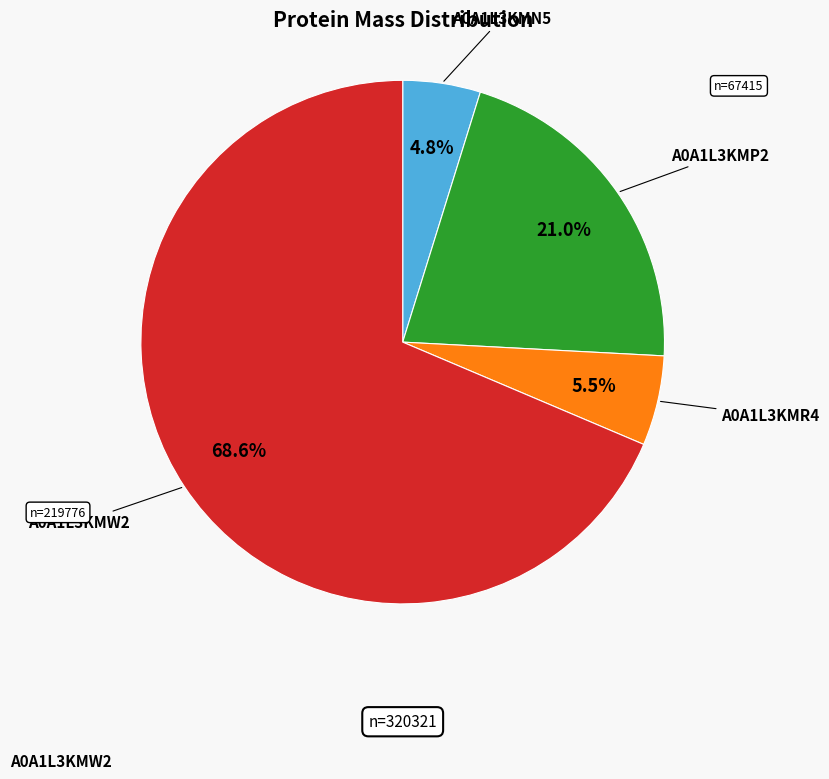

Does any single category account for the majority?

Yes